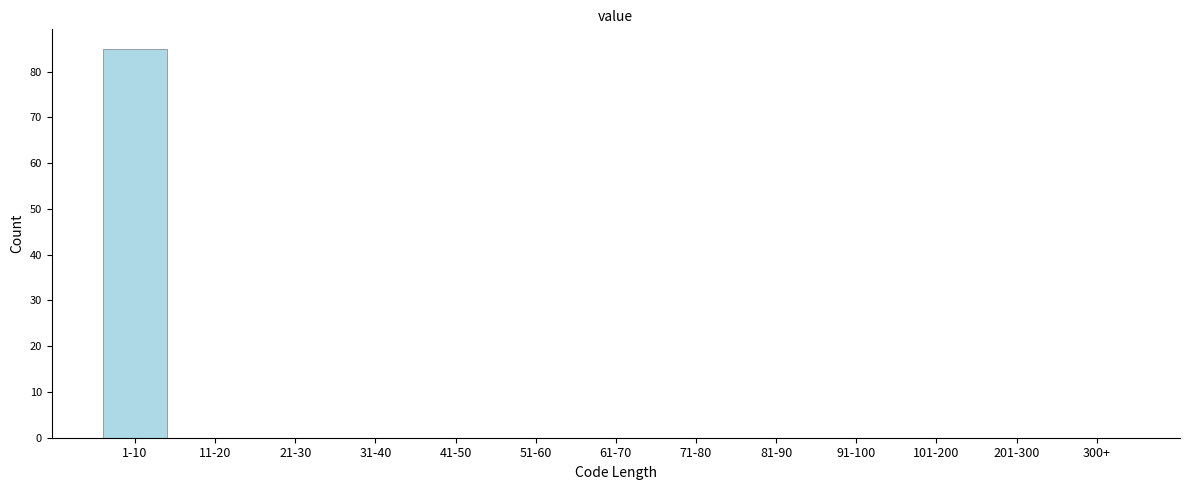

Reading right to left, what are all the values shown in this chart?

300+=0	201-300=0	101-200=0	91-100=0	81-90=0	71-80=0	61-70=0	51-60=0	41-50=0	31-40=0	21-30=0	11-20=0	1-10=85